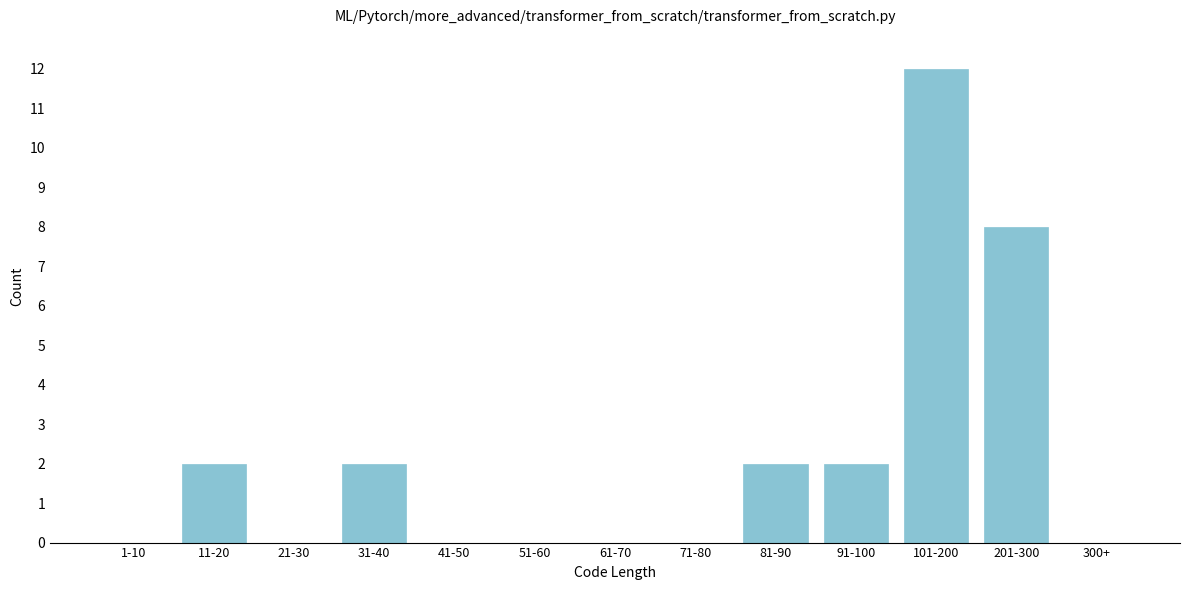

Reading left to right, transcribe all the data shown in this chart.

1-10=0	11-20=2	21-30=0	31-40=2	41-50=0	51-60=0	61-70=0	71-80=0	81-90=2	91-100=2	101-200=12	201-300=8	300+=0